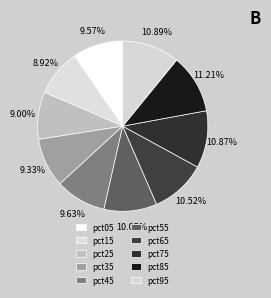

How many slices are in this pie chart?

10